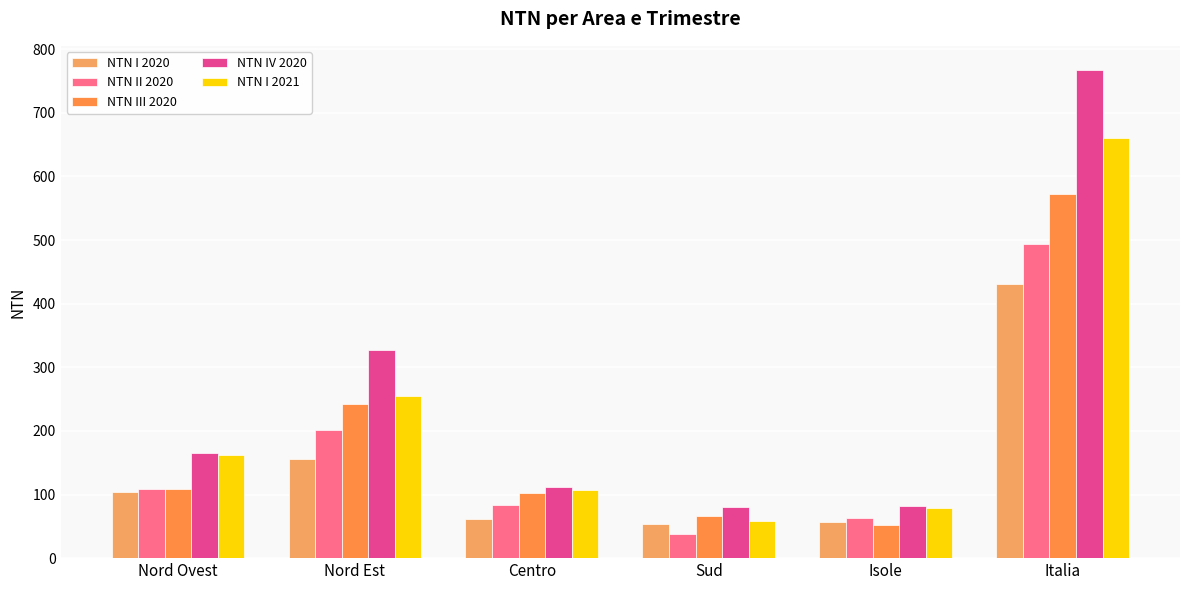

What is the label of the 4th bar from the right?

Centro